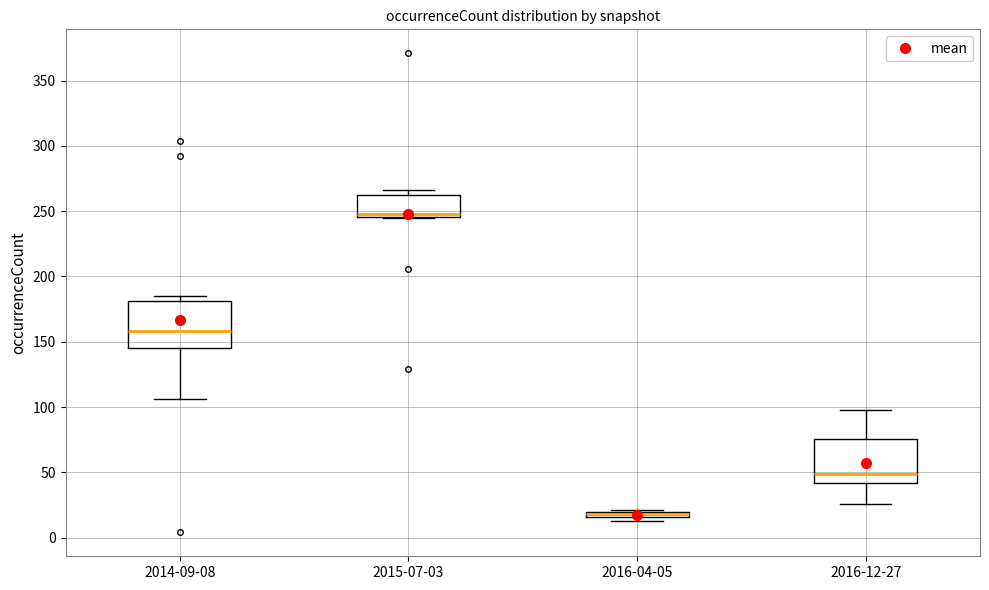

Where is the upper edge of the box for 2016-04-05 on the y-axis? The values are not printed on the chart, so give them approximately, as read against the axis.

20